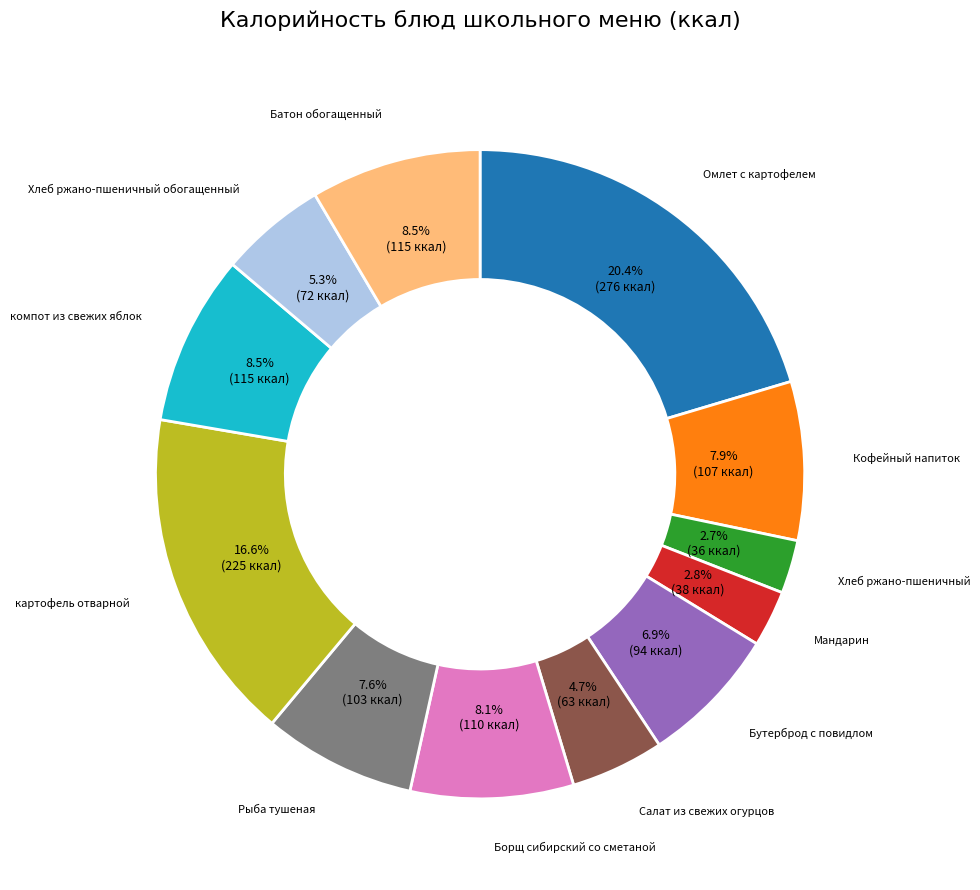

Is there a majority slice in this chart?

No